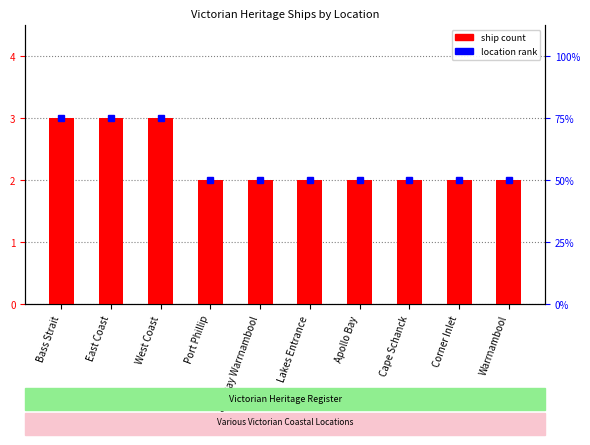

What is the maximum value shown in the chart?

3